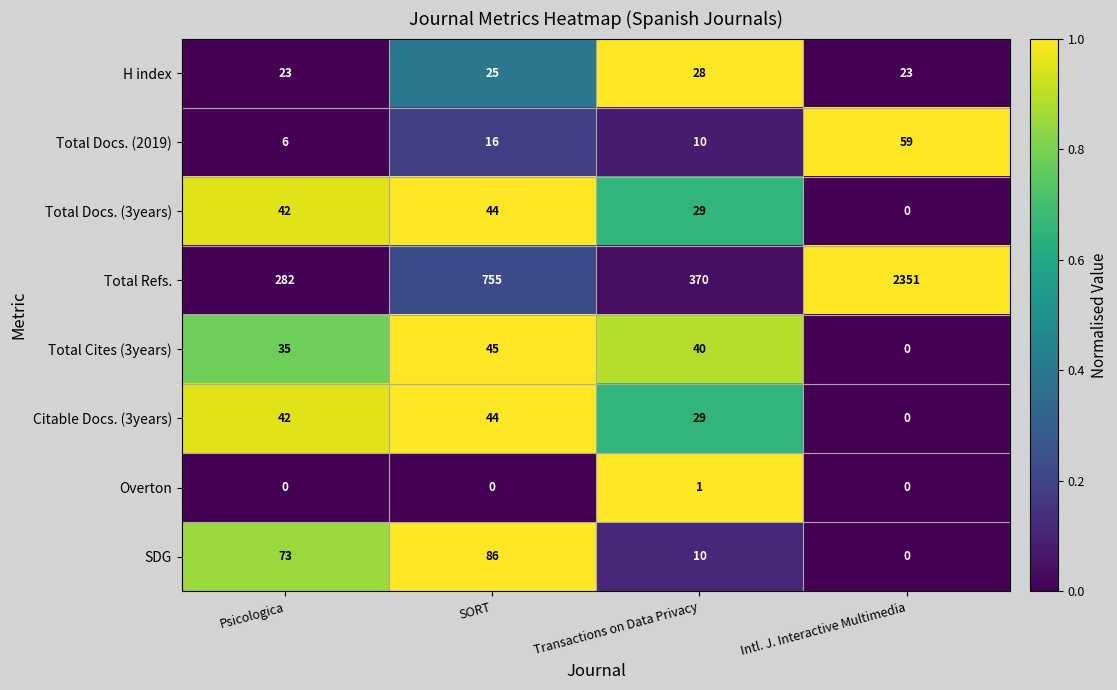

Which series has the widest spread of values?

Total Refs.